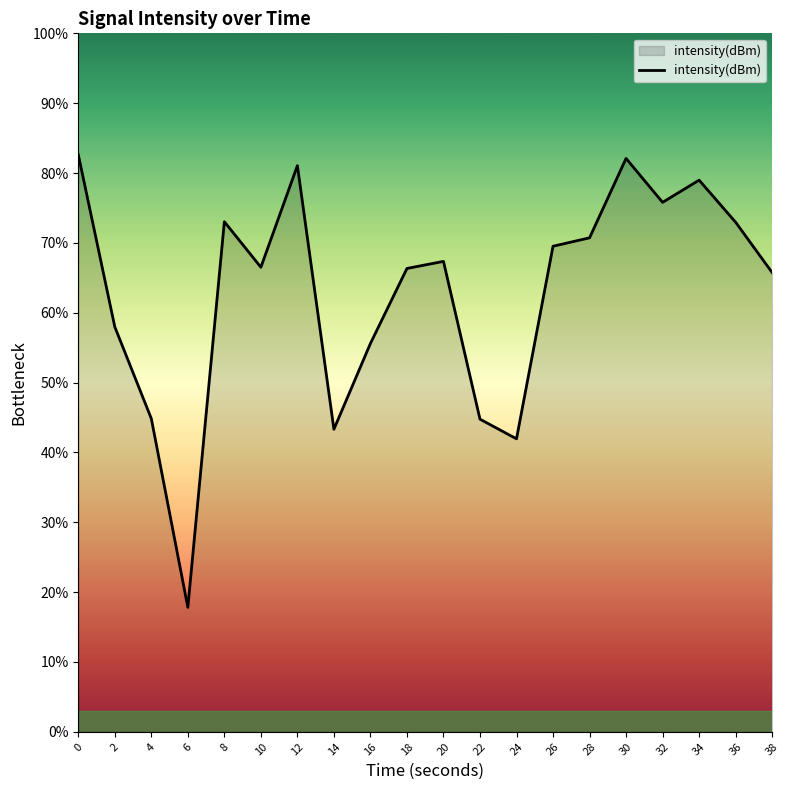

What is the sum of all values?

1259.0